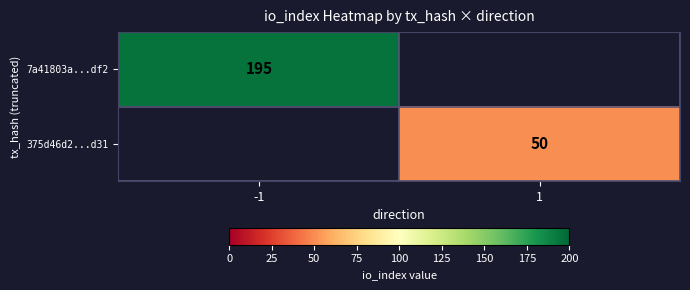

At how many categories does at least one series exceed 148?

1